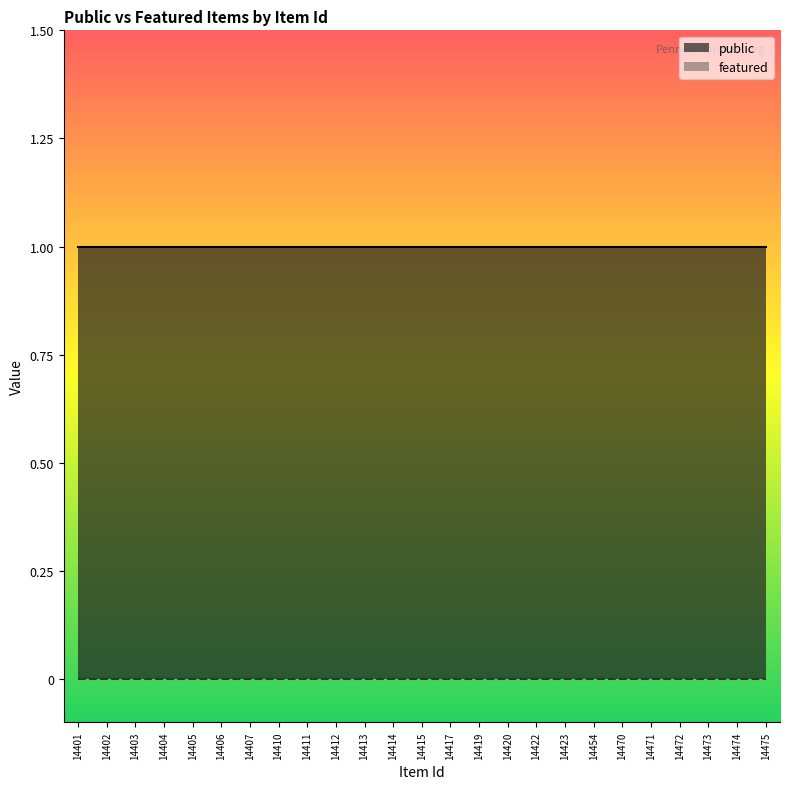

List the series in order of their overall mean, highest first.

public, featured